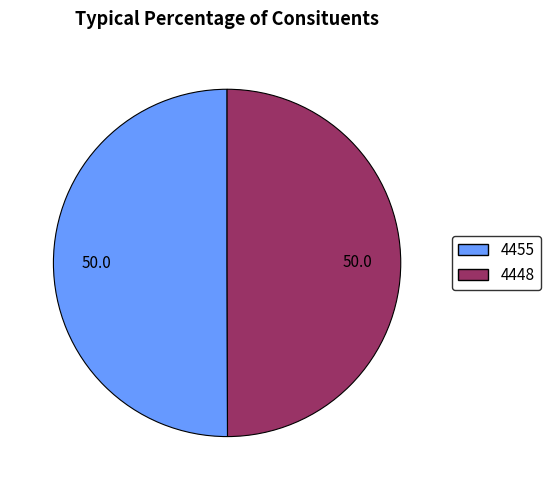

Is it true that 4448 is 56% of the pie?

False